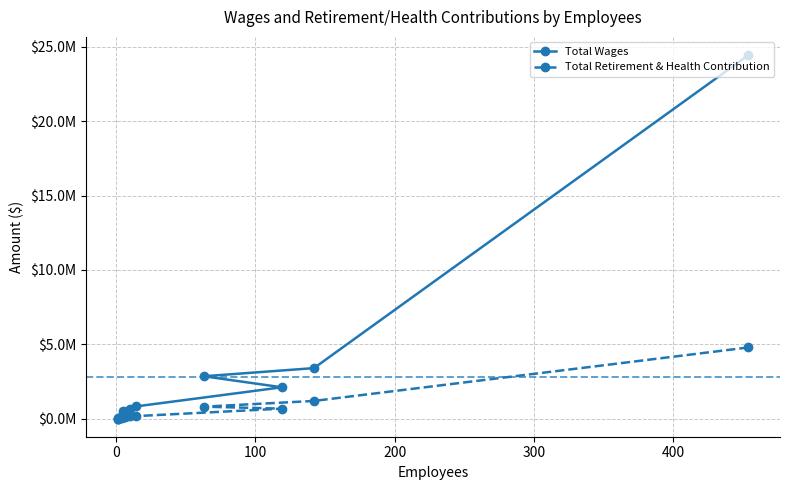

How many lines are shown in the chart?

2